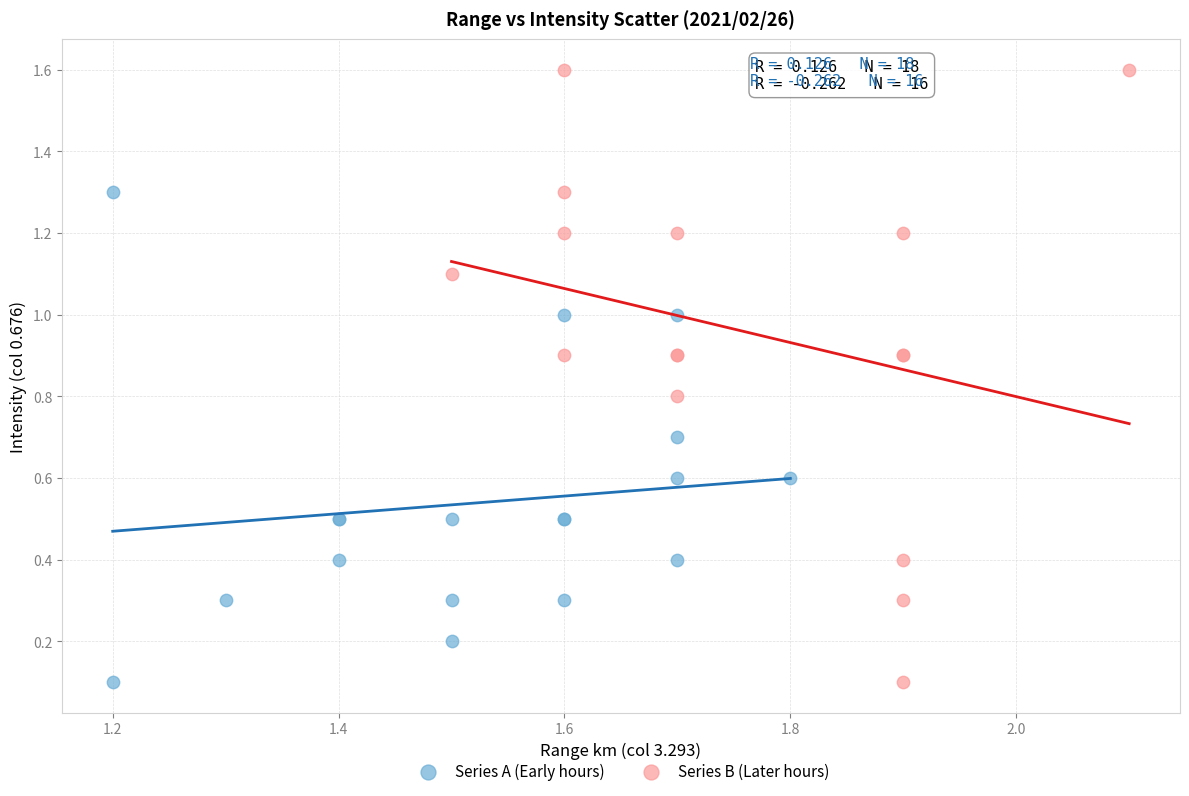

What are all the series names shown in the legend?

Series A (Early hours), Series B (Later hours)